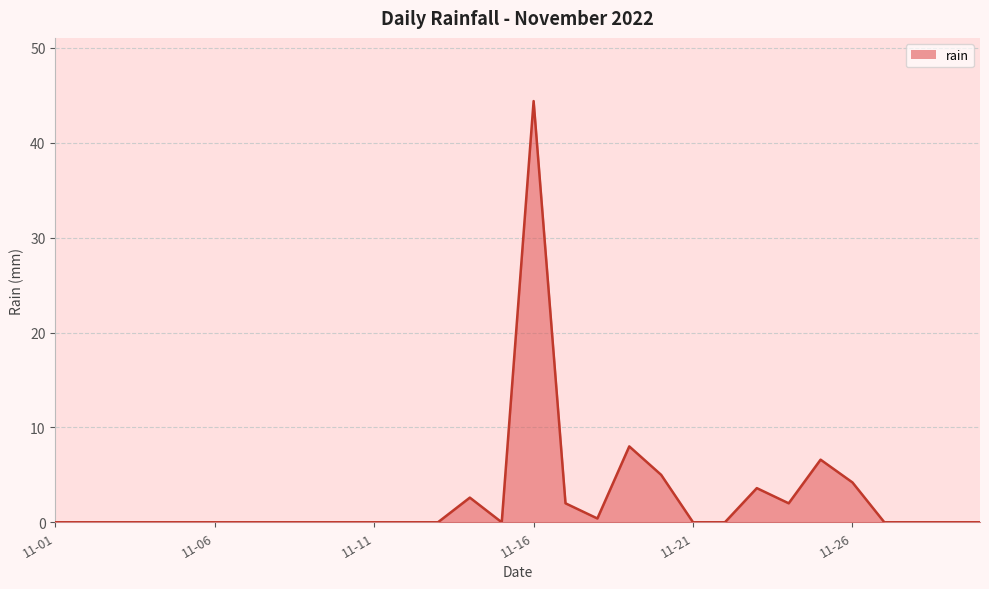

What is the greatest value displayed?

44.4